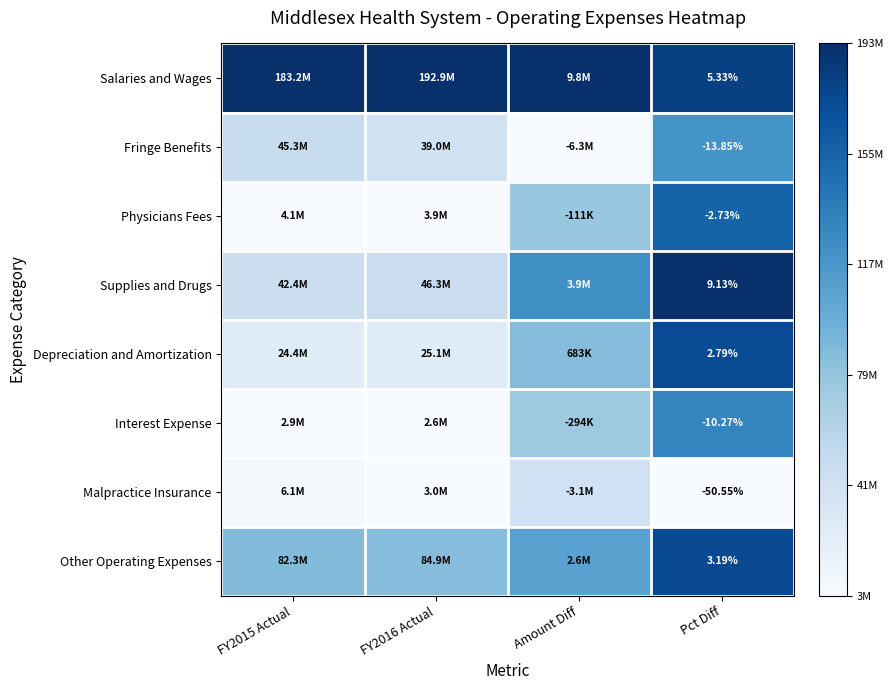

Rank the series at Pct Diff from lowest to highest value.

Malpractice Insurance, Fringe Benefits, Interest Expense, Physicians Fees, Depreciation and Amortization, Other Operating Expenses, Salaries and Wages, Supplies and Drugs